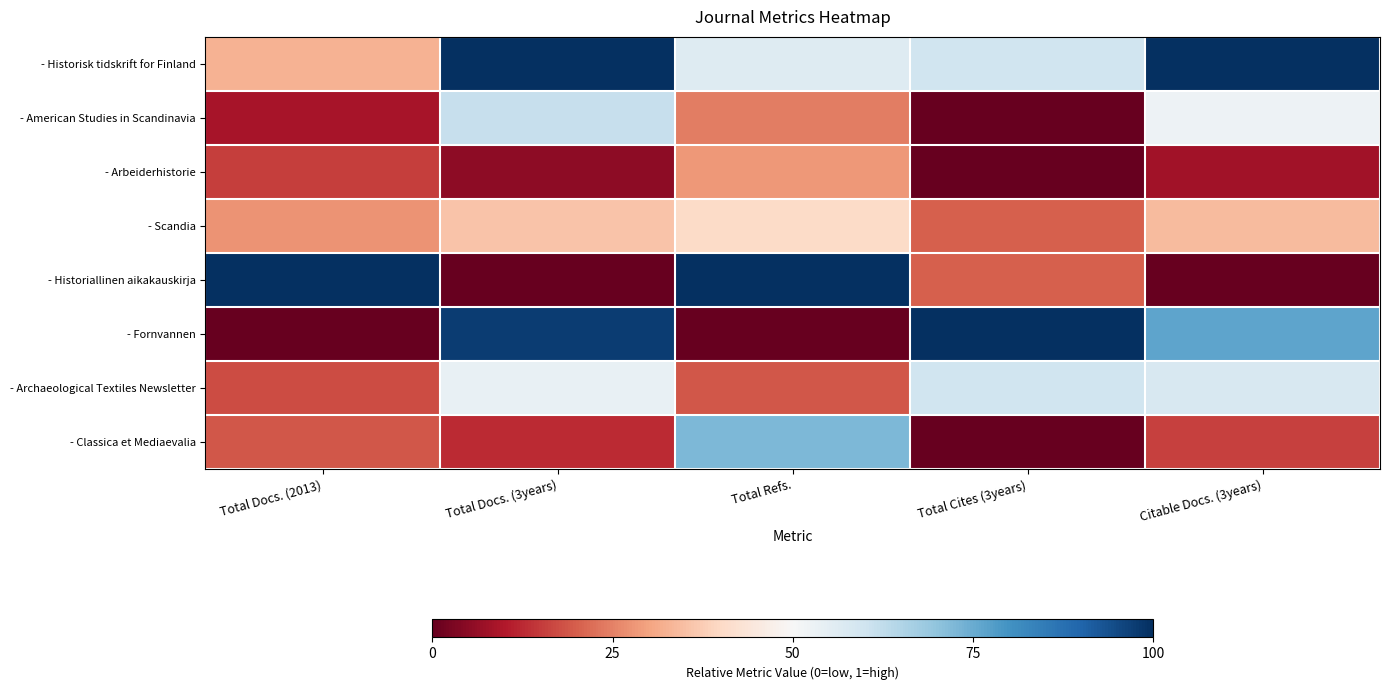

What is the total value across all series at Total Docs. (3years)?

3.7